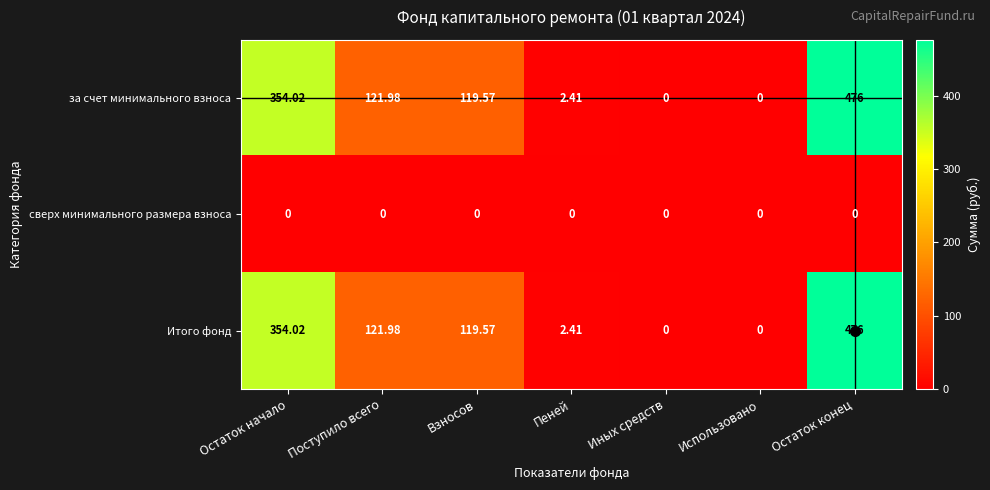

At which category is the sum across all series the highest?

Остаток конец